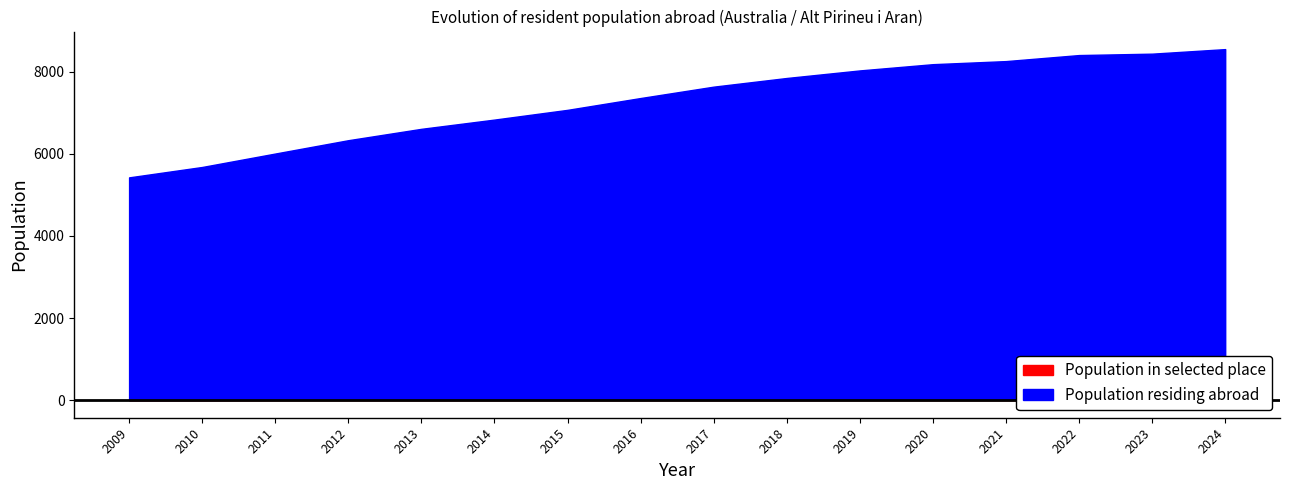

At which category is the sum across all series the highest?

2024